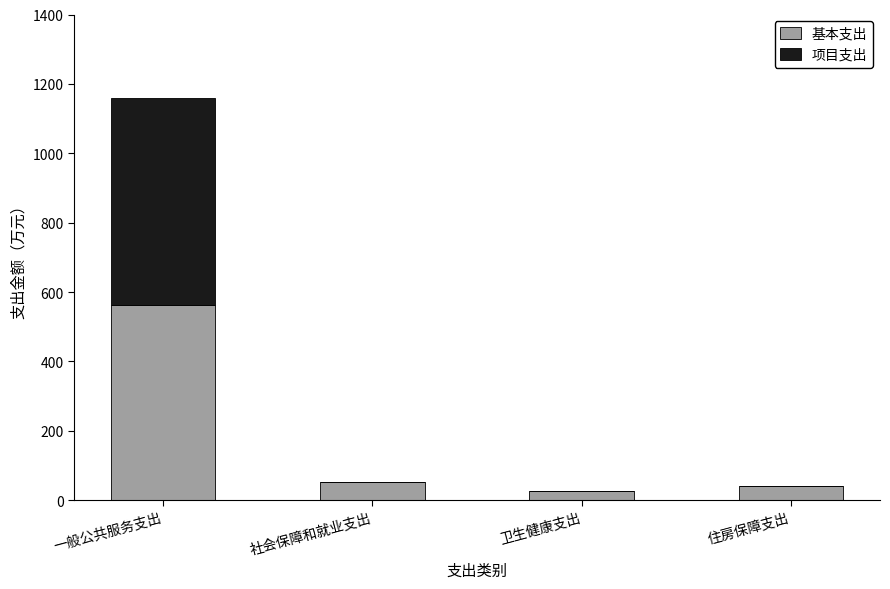

At which category is the sum across all series the highest?

一般公共服务支出